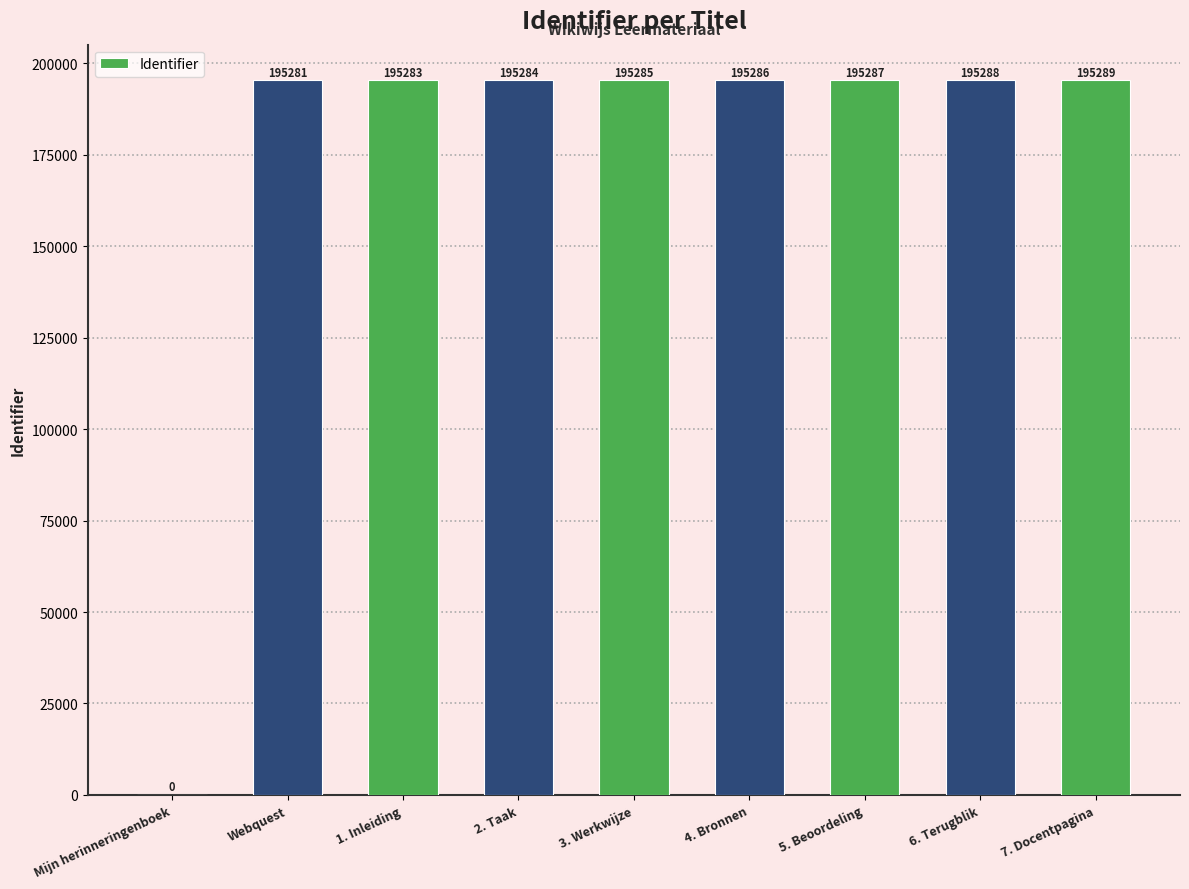

Is it true that the value at 4. Bronnen is 195286?

True